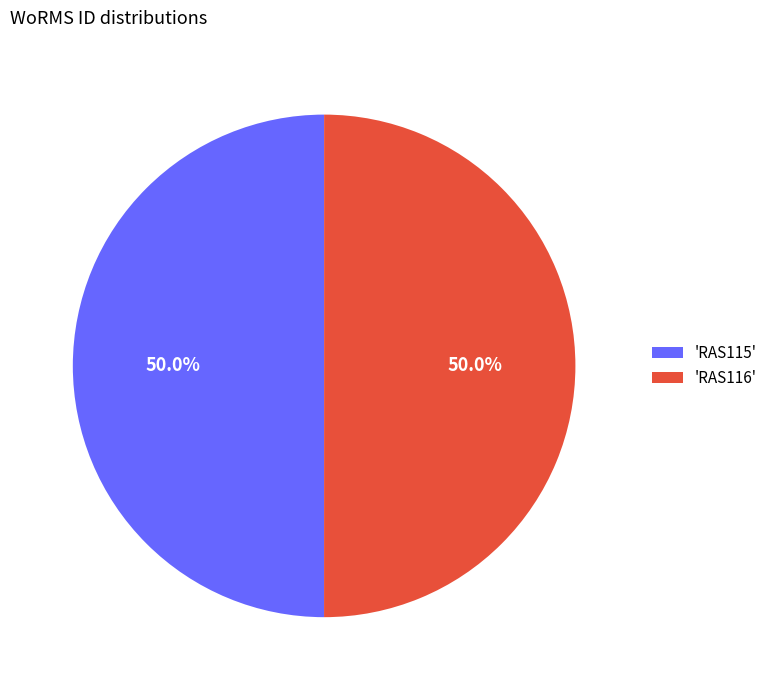

What portion of the pie excludes 'RAS115'?

50.0%